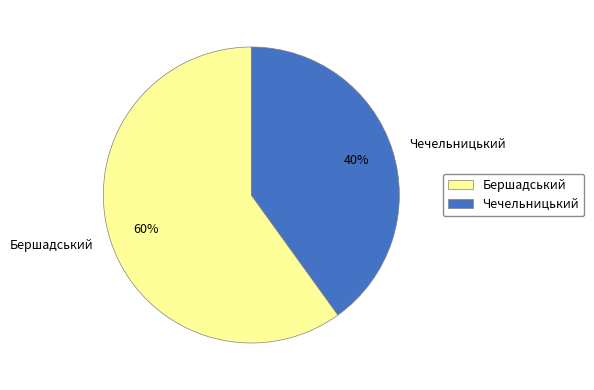

Is there any slice that represents more than half of the pie?

Yes